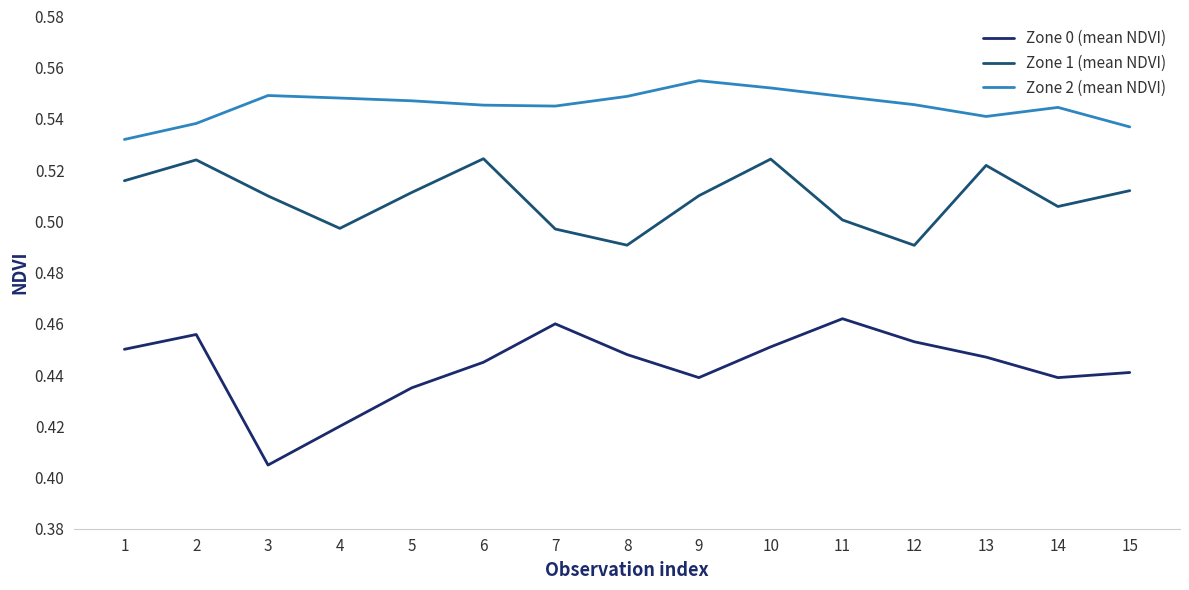

What is the sum of the Zone 2 (mean NDVI) values at 2 and 8?

1.1